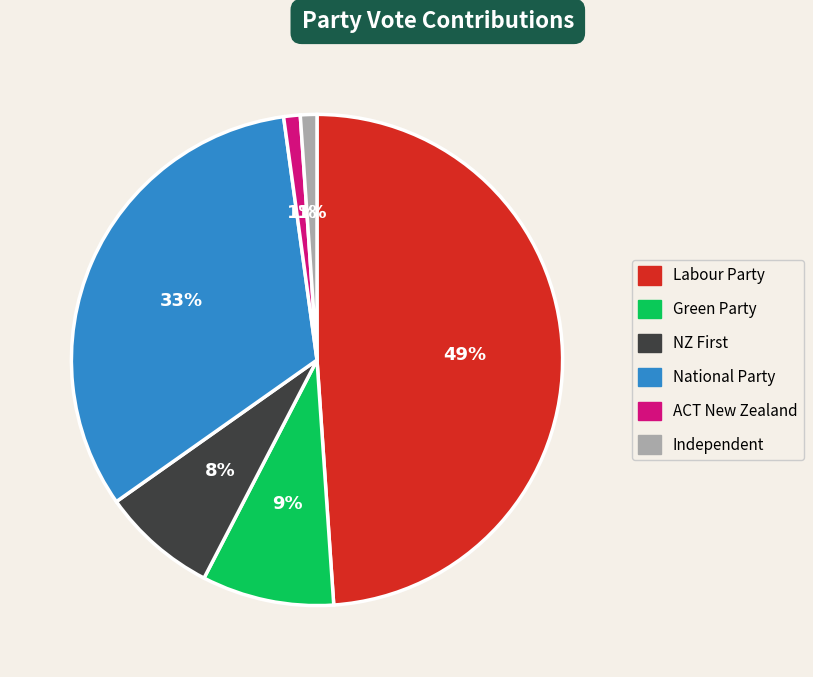

Which category has the biggest portion of the pie?

Labour Party